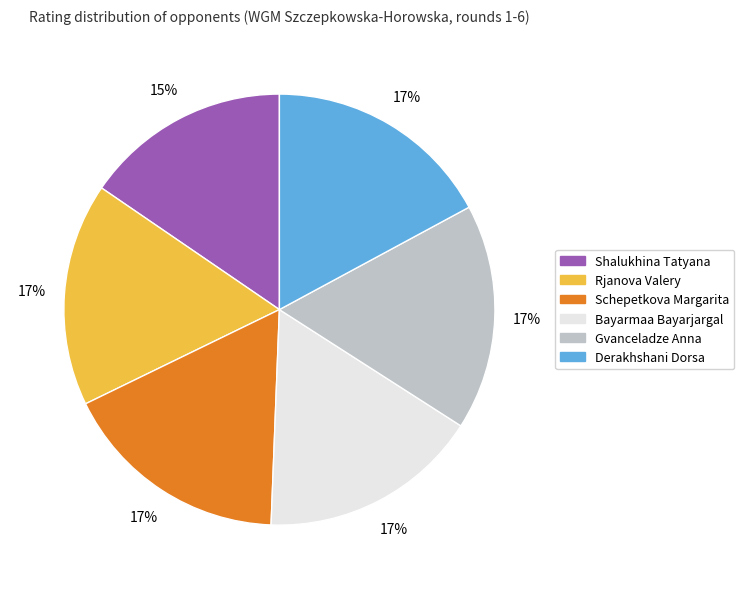

Is Shalukhina Tatyana the majority of the pie?

No